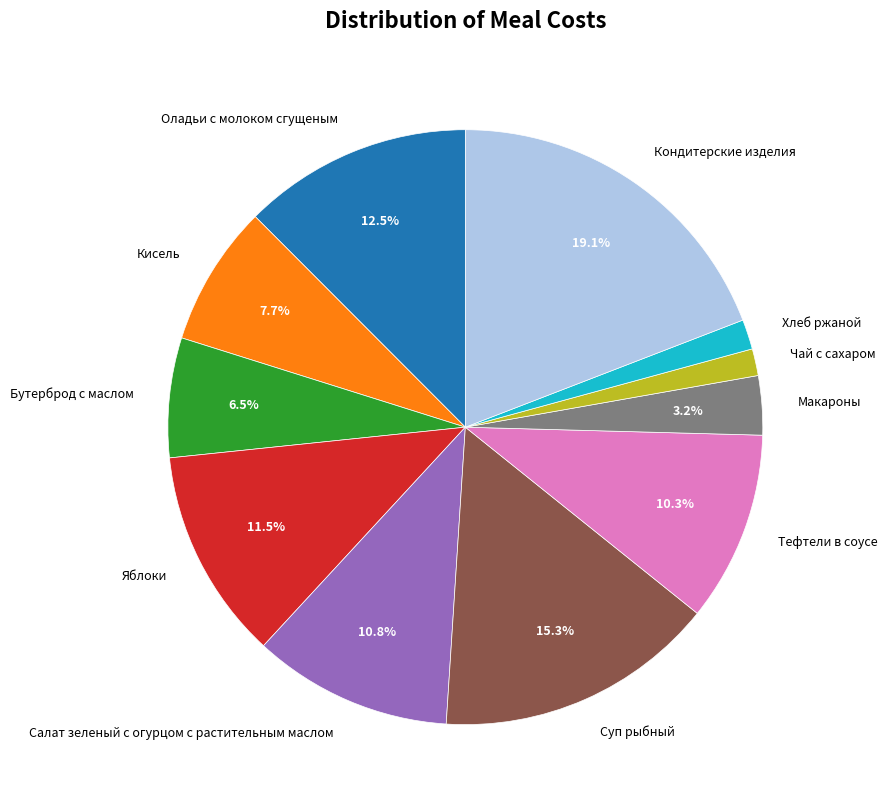

Is the sum of Бутерброд с маслом and Оладьи с молоком сгущеным greater than half?

No